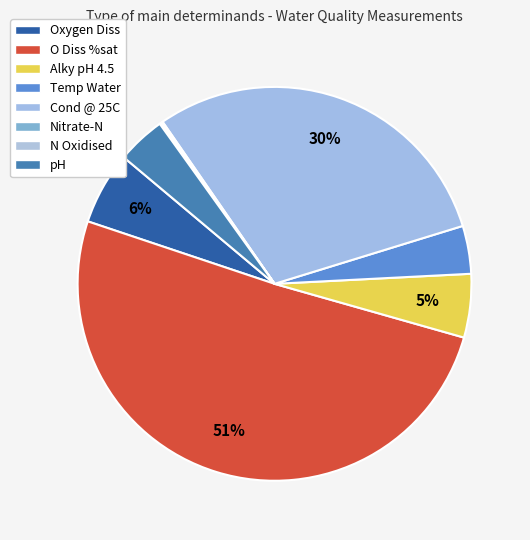

To the nearest percent, what is the difference between the largest and smallest slice percentages?

51%